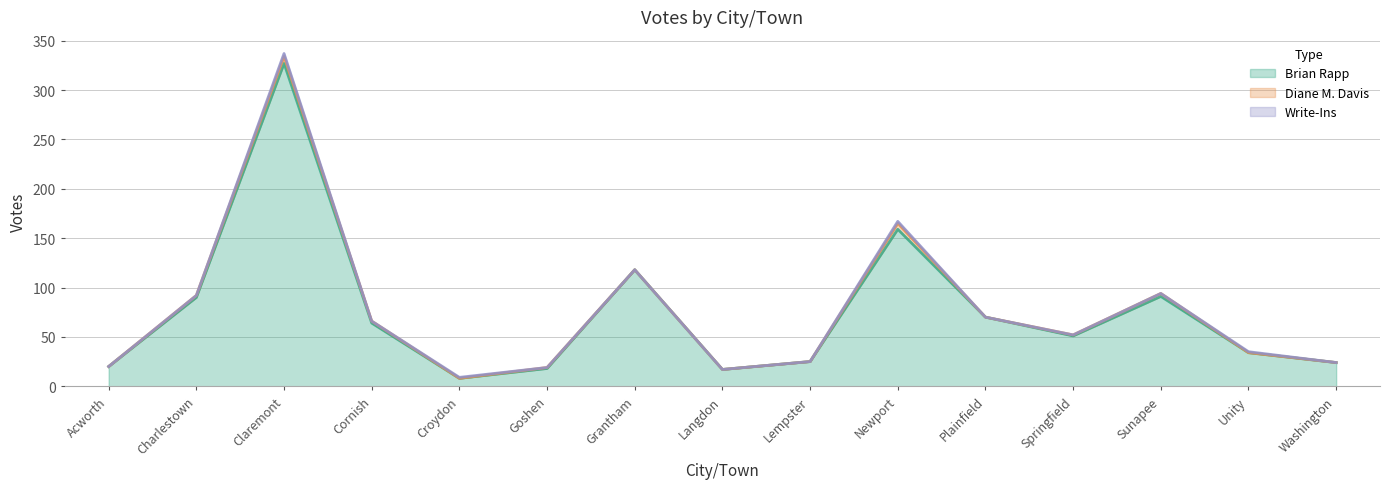

Rank the categories by Diane M. Davis value from highest to lowest.

Claremont, Newport, Sunapee, Charlestown, Cornish, Goshen, Springfield, Acworth, Croydon, Grantham, Langdon, Lempster, Plainfield, Unity, Washington